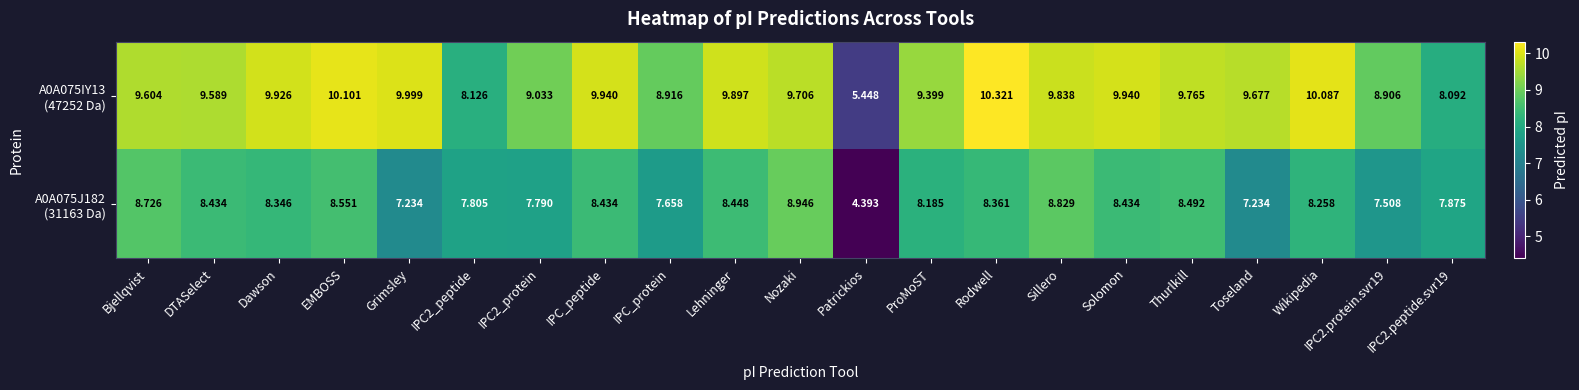

At which category is the sum across all series the highest?

Rodwell